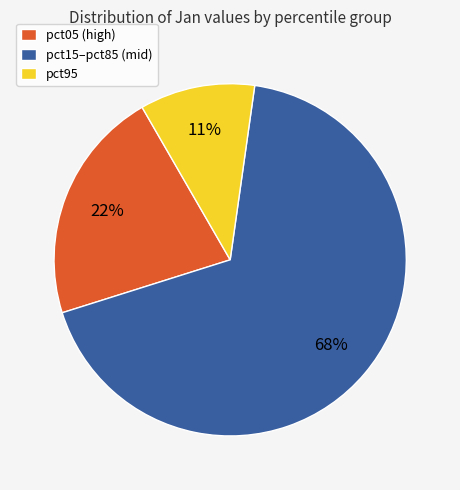

How many slices are in this pie chart?

3